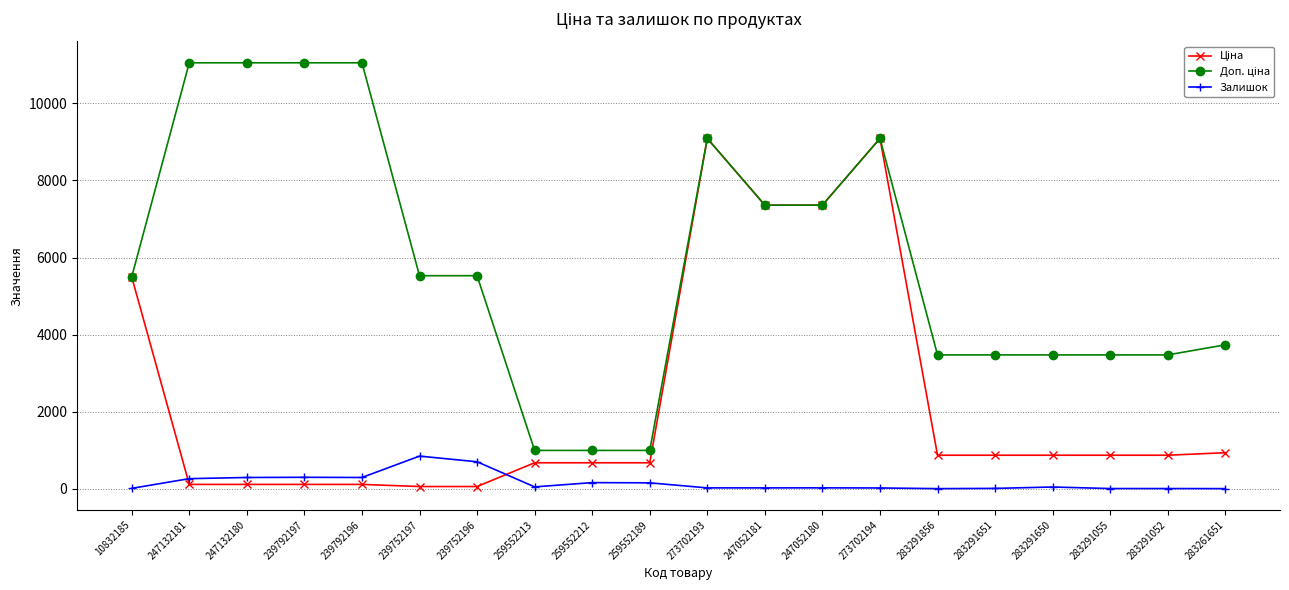

What is the greatest value displayed?

11055.0